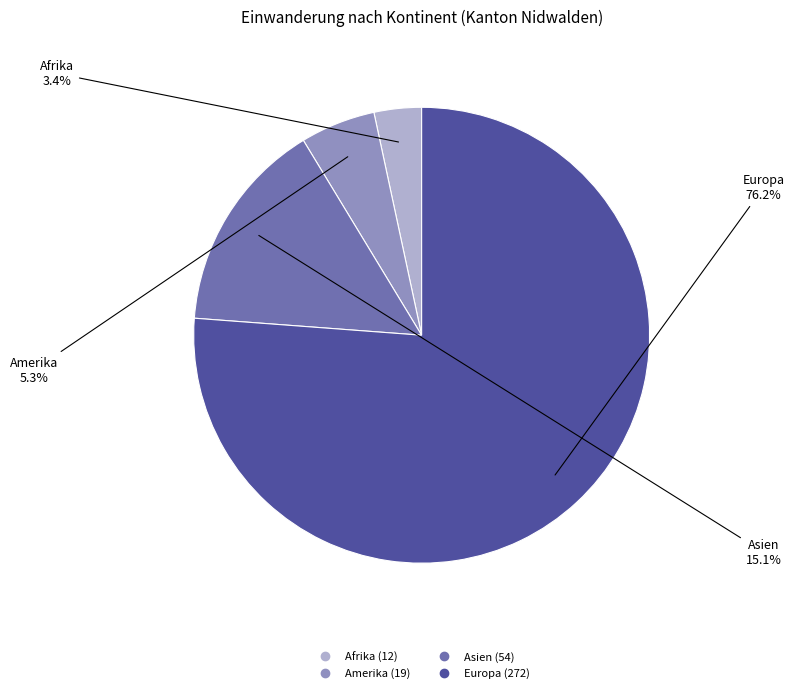

How many segments does this pie chart have?

4